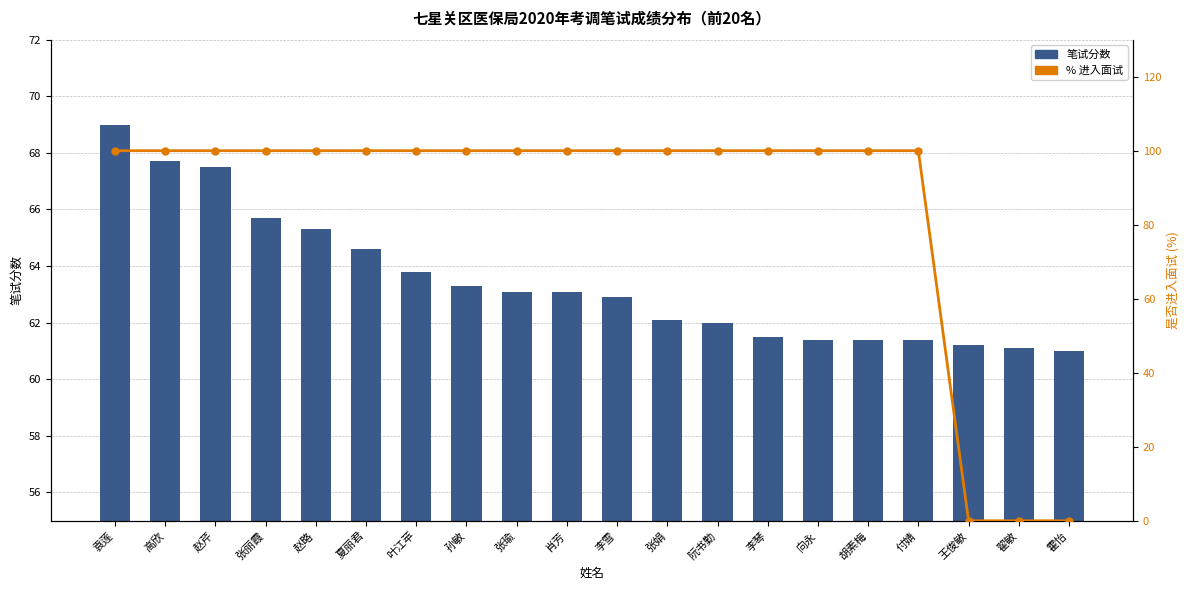

Reading left to right, transcribe all the data shown in this chart.

笔试分数: 69.0	67.7	67.5	65.7	65.3	64.6	63.8	63.3	63.1	63.1	62.9	62.1	62.0	61.5	61.4	61.4	61.4	61.2	61.1	61.0
% 进入面试: 100.0	100.0	100.0	100.0	100.0	100.0	100.0	100.0	100.0	100.0	100.0	100.0	100.0	100.0	100.0	100.0	100.0	0.0	0.0	0.0